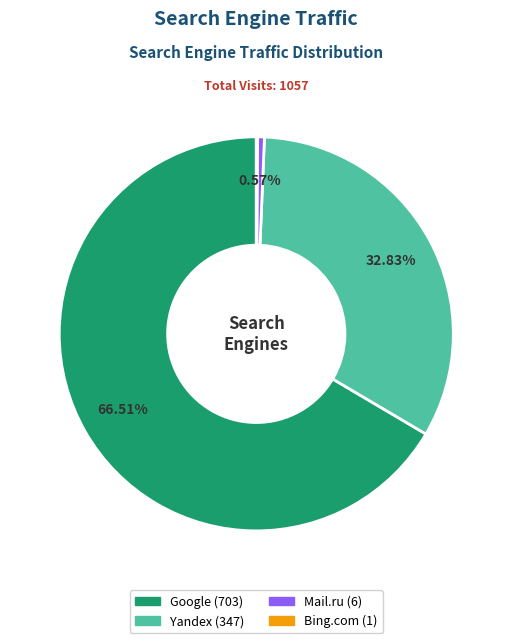

Is there a majority slice in this chart?

Yes